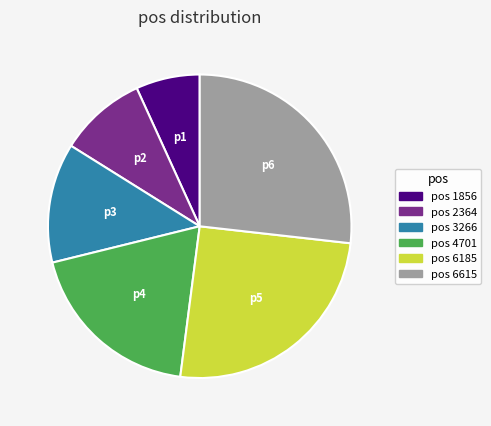

Is there a majority slice in this chart?

No